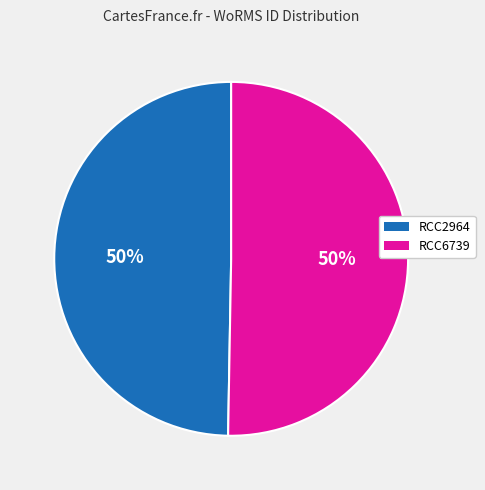

To the nearest percent, what portion does RCC2964 represent?

50%